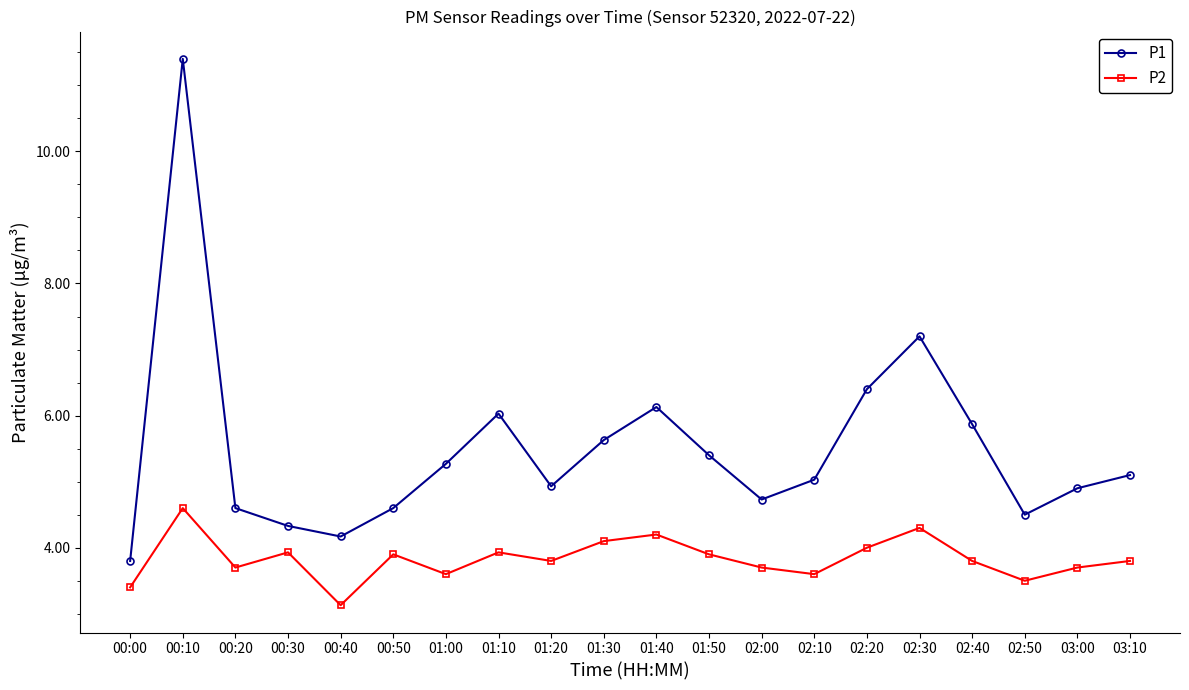

Which category has the lowest value across all series?

00:40